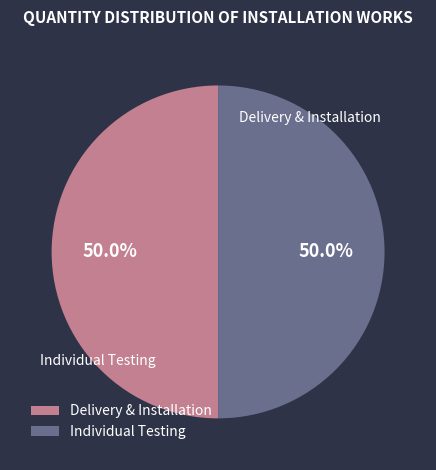

Approximately how many times larger is the value at Delivery & Installation compared to Individual Testing?

1.0